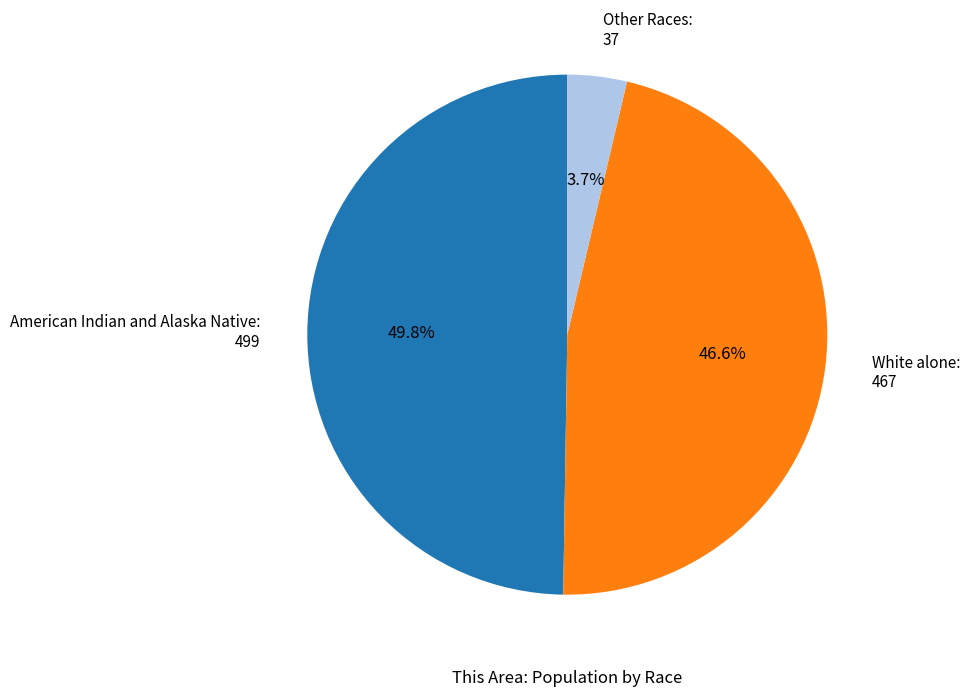

What is the total percentage of White alone: 467 and American Indian and Alaska Native: 499?

96.3%